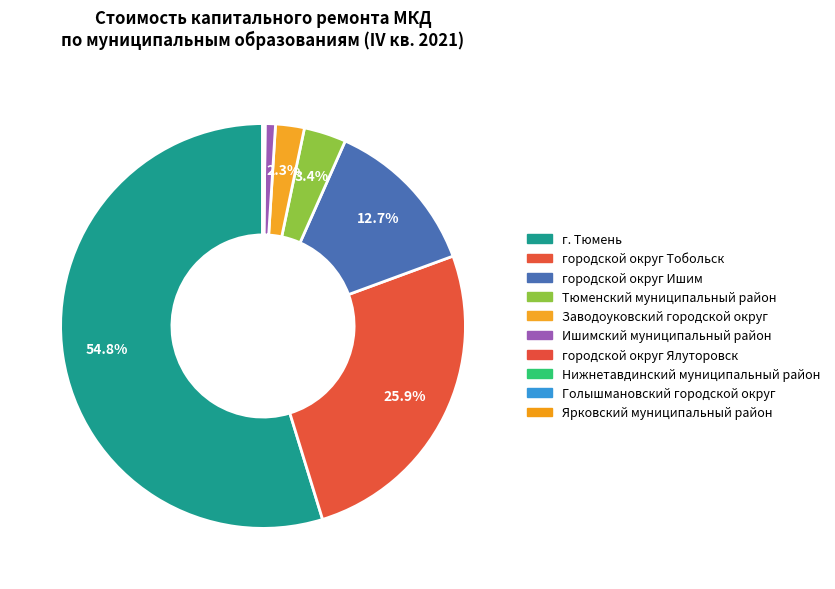

What is the majority slice?

г. Тюмень